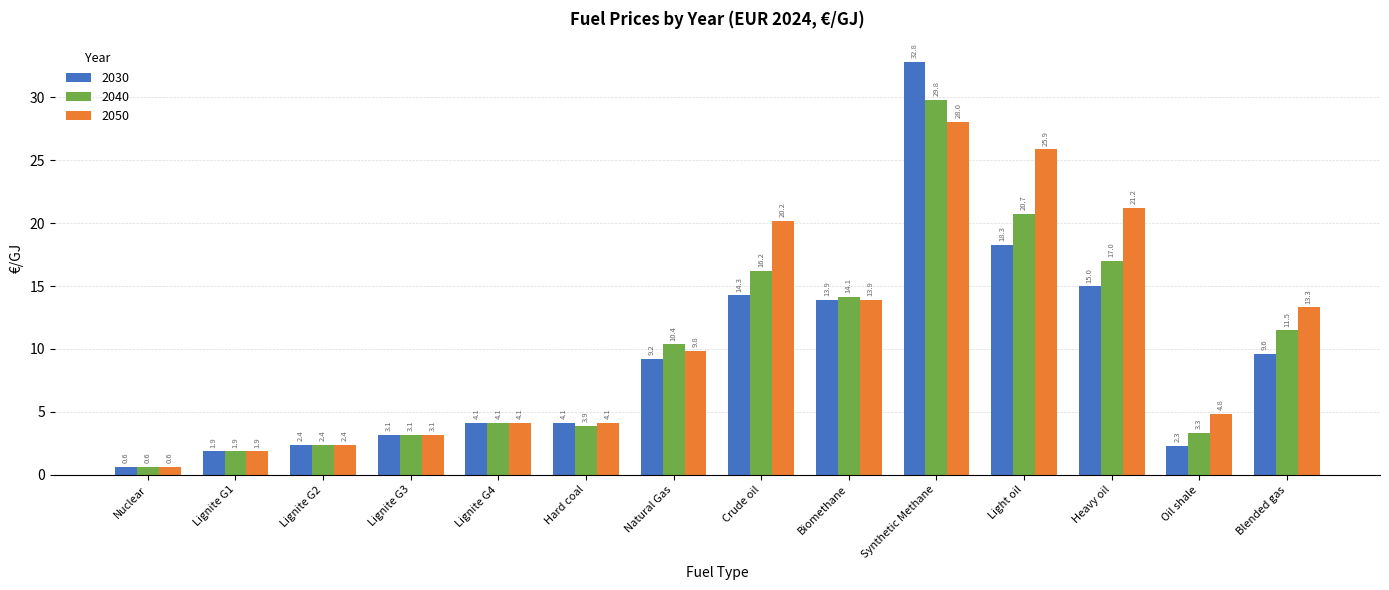

How many bars are there in each group?

3